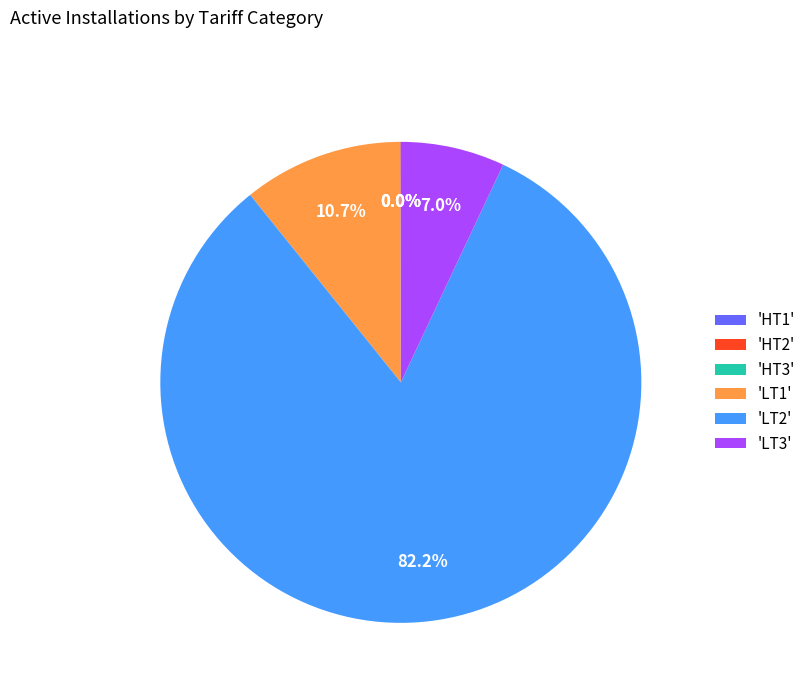

What is the largest slice in the pie chart?

'LT2'